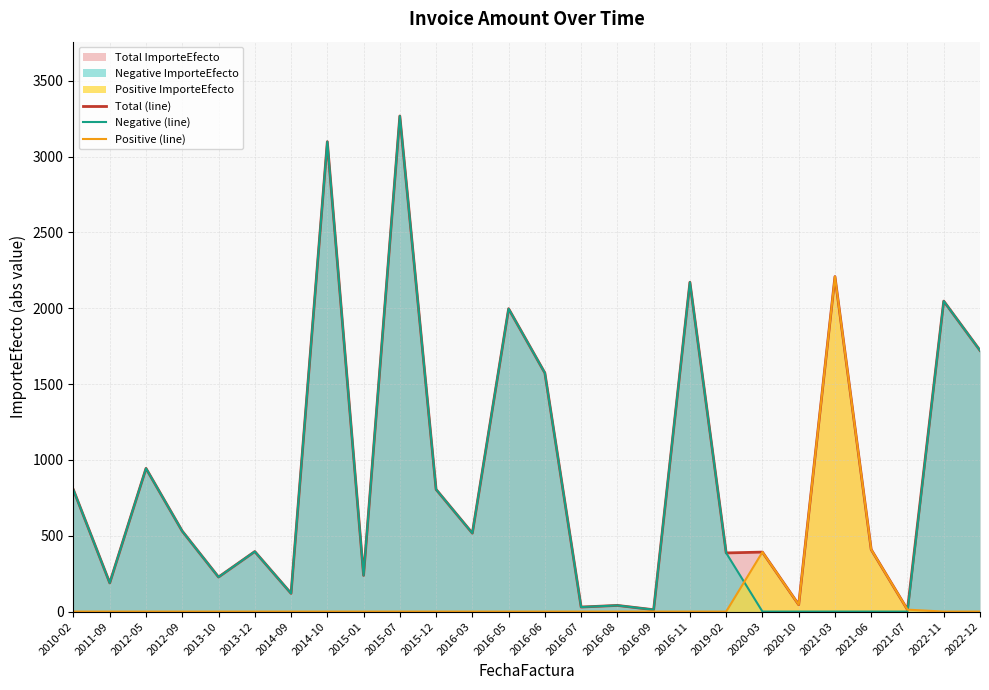

What is the greatest value displayed?

3267.0